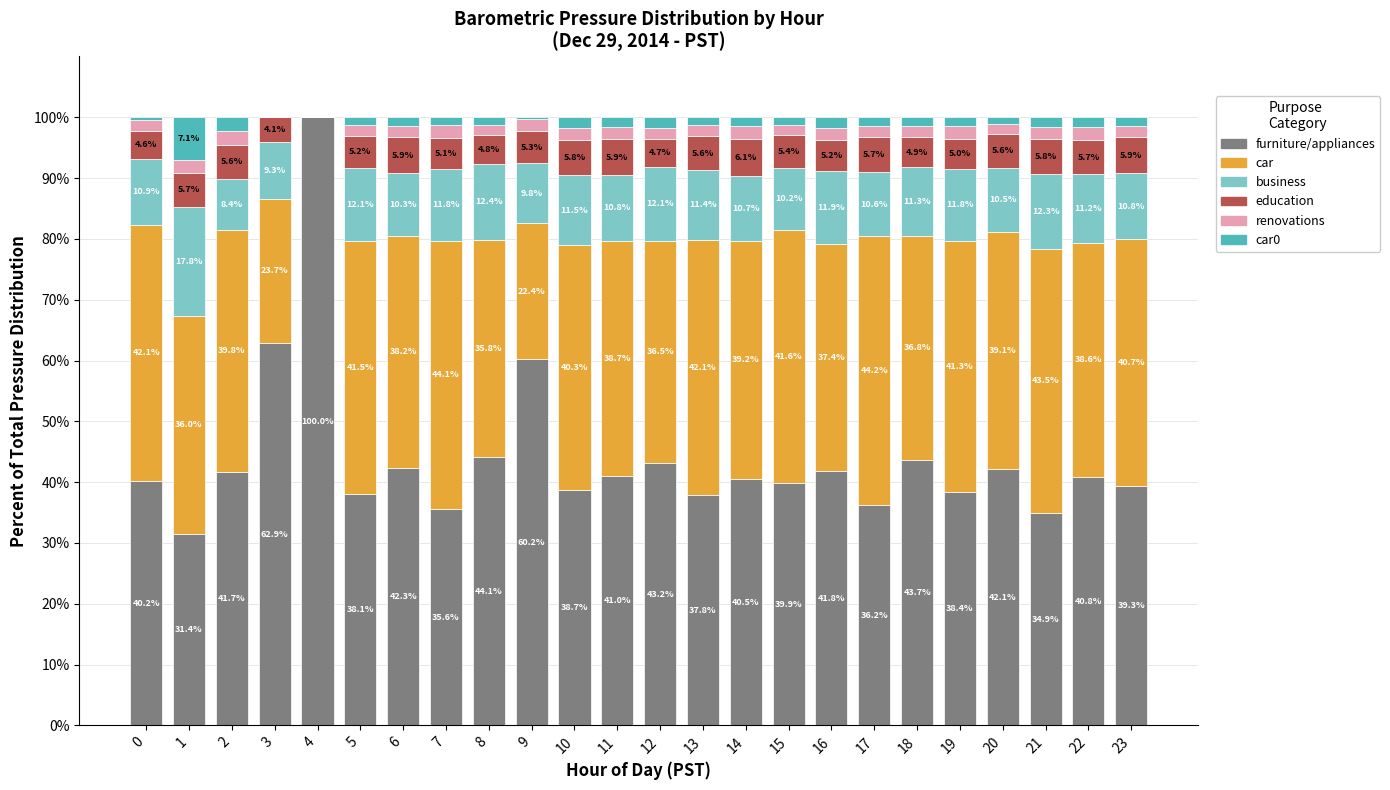

Is it true that furniture/appliances equals 54.0 at 10?

False